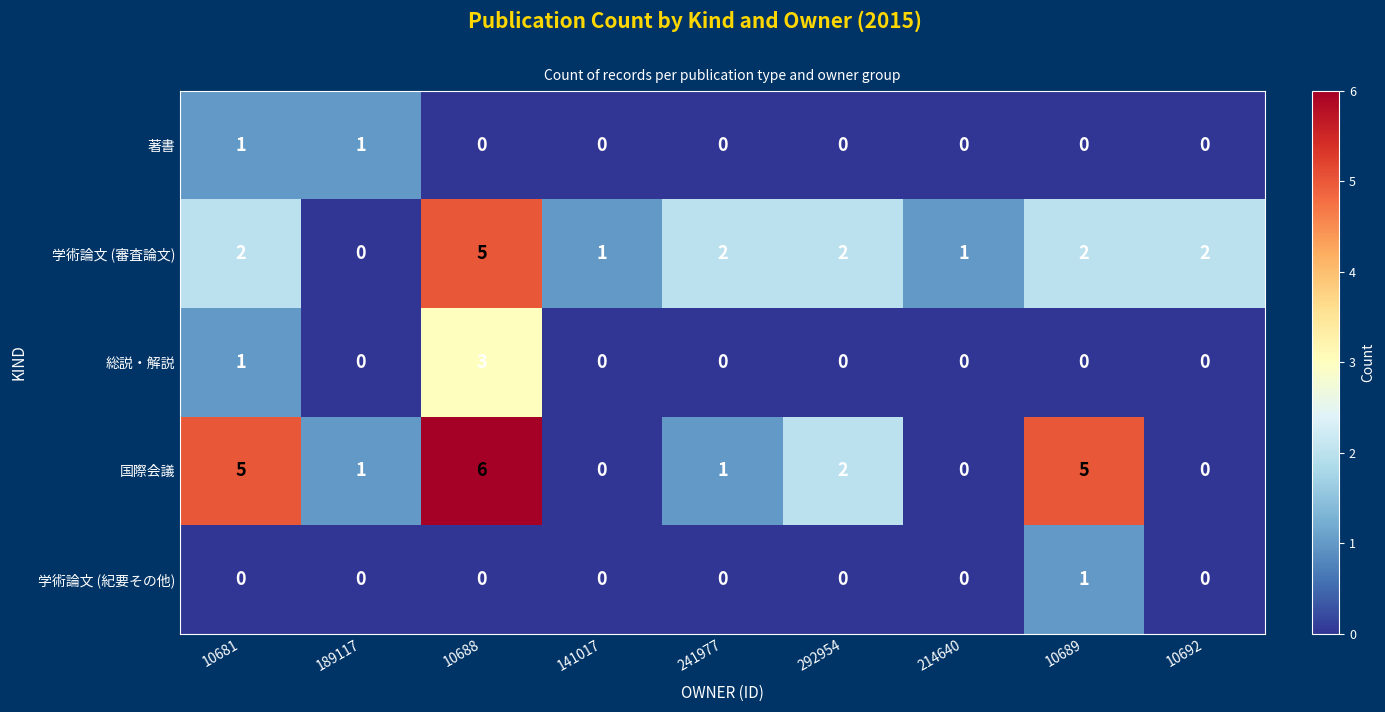

What is the sum of all 学術論文 (審査論文) values?

17